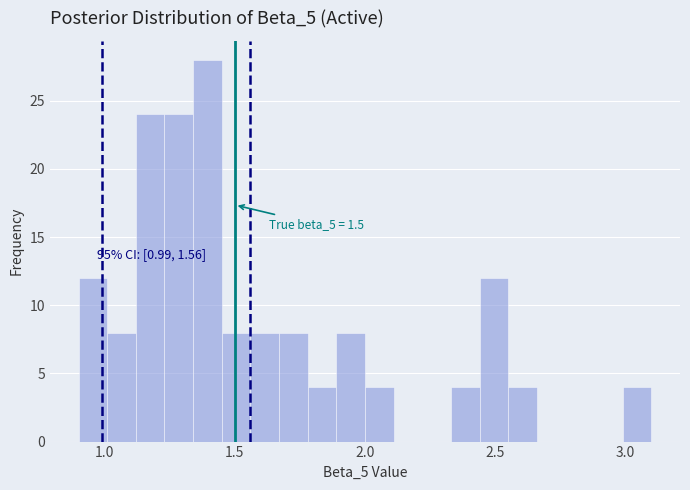

Read against the x-axis, roughly where is the centre of the tallest bar?

1.40